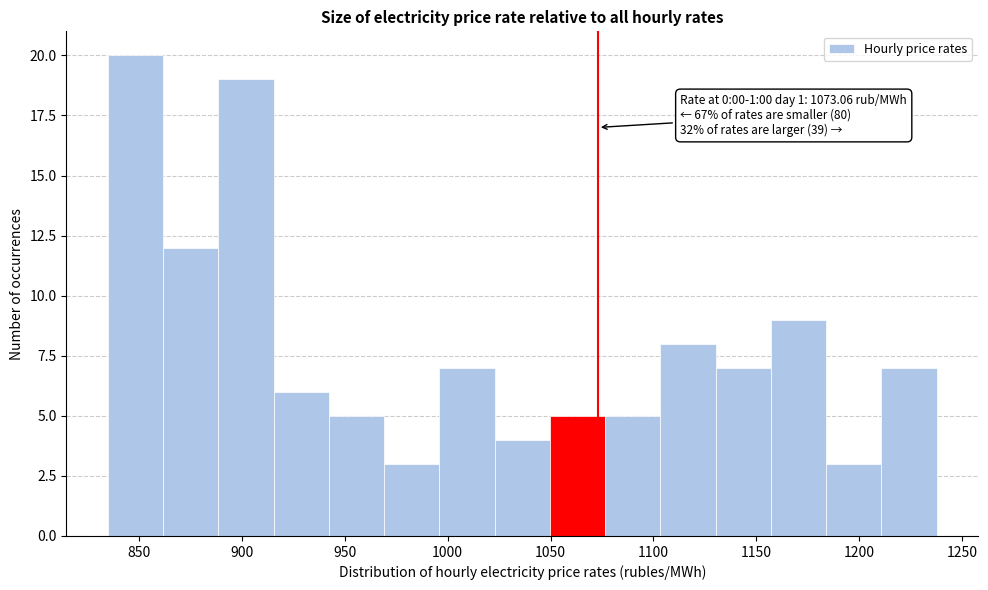

Which range on the x-axis has the tallest bar?

835 to 860